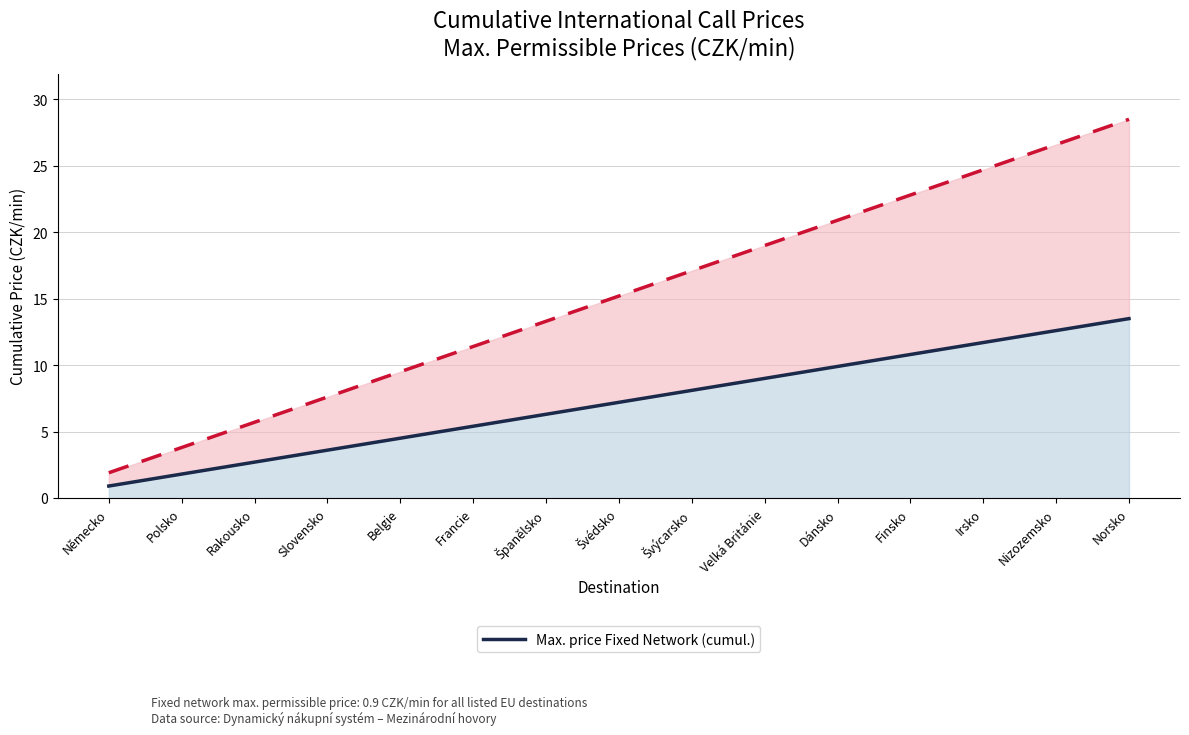

Reading left to right, transcribe all the data shown in this chart.

Max. price Fixed Network (cumulative): Německo=0.9	Polsko=1.8	Rakousko=2.7	Slovensko=3.6	Belgie=4.5	Francie=5.4	Španělsko=6.3	Švédsko=7.2	Švýcarsko=8.1	Velká Británie=9.0	Dánsko=9.9	Finsko=10.8	Irsko=11.7	Nizozemsko=12.6	Norsko=13.5
Max. price Mobile Network (cumulative): Německo=1.9	Polsko=3.8	Rakousko=5.7	Slovensko=7.6	Belgie=9.5	Francie=11.4	Španělsko=13.3	Švédsko=15.2	Švýcarsko=17.1	Velká Británie=19.0	Dánsko=20.9	Finsko=22.8	Irsko=24.7	Nizozemsko=26.6	Norsko=28.5